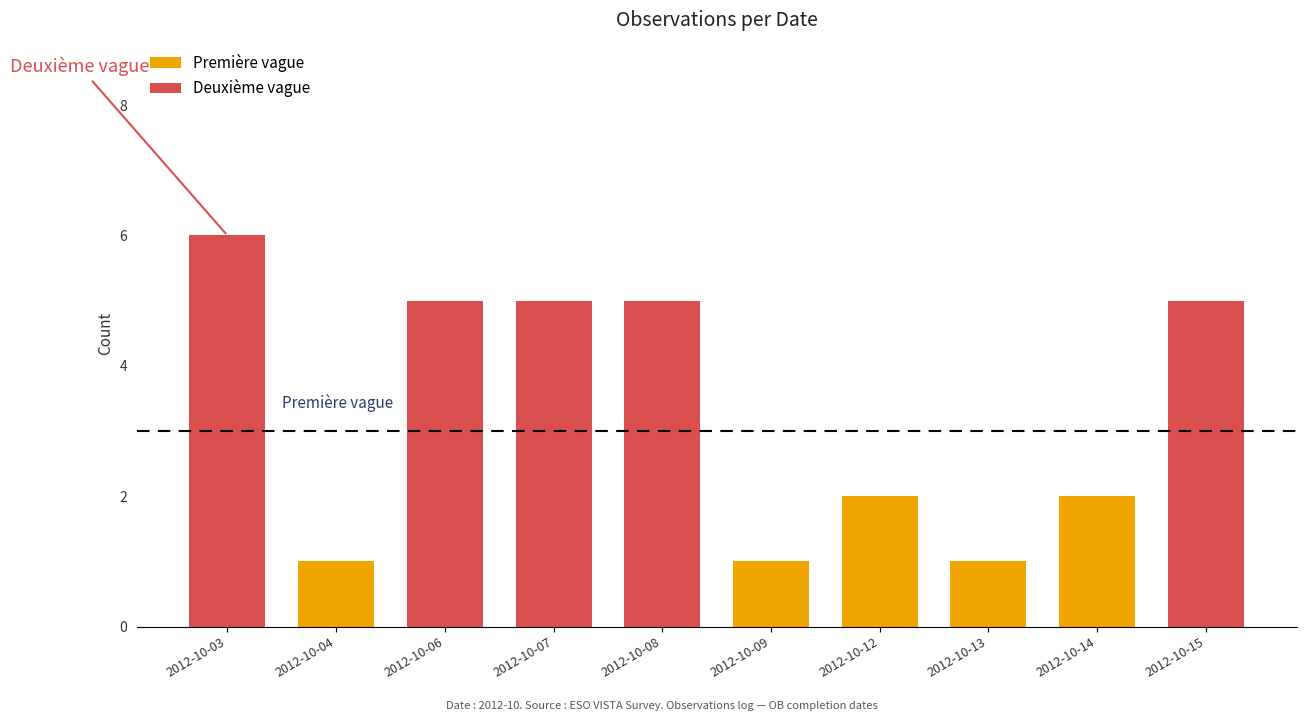

Which series has the widest spread of values?

Deuxième vague